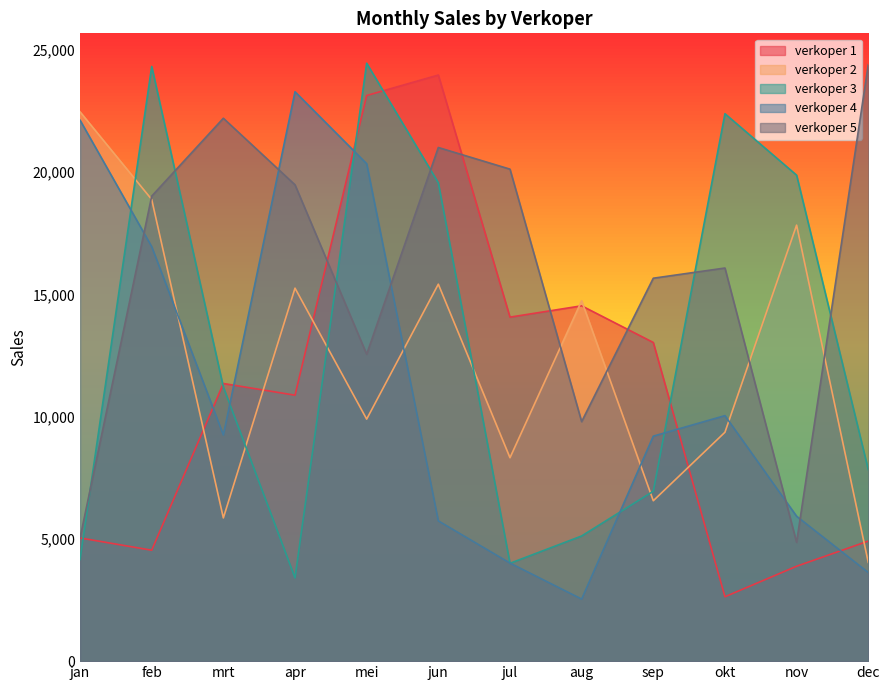

How many times do verkoper 2 and verkoper 4 cross each other?

4